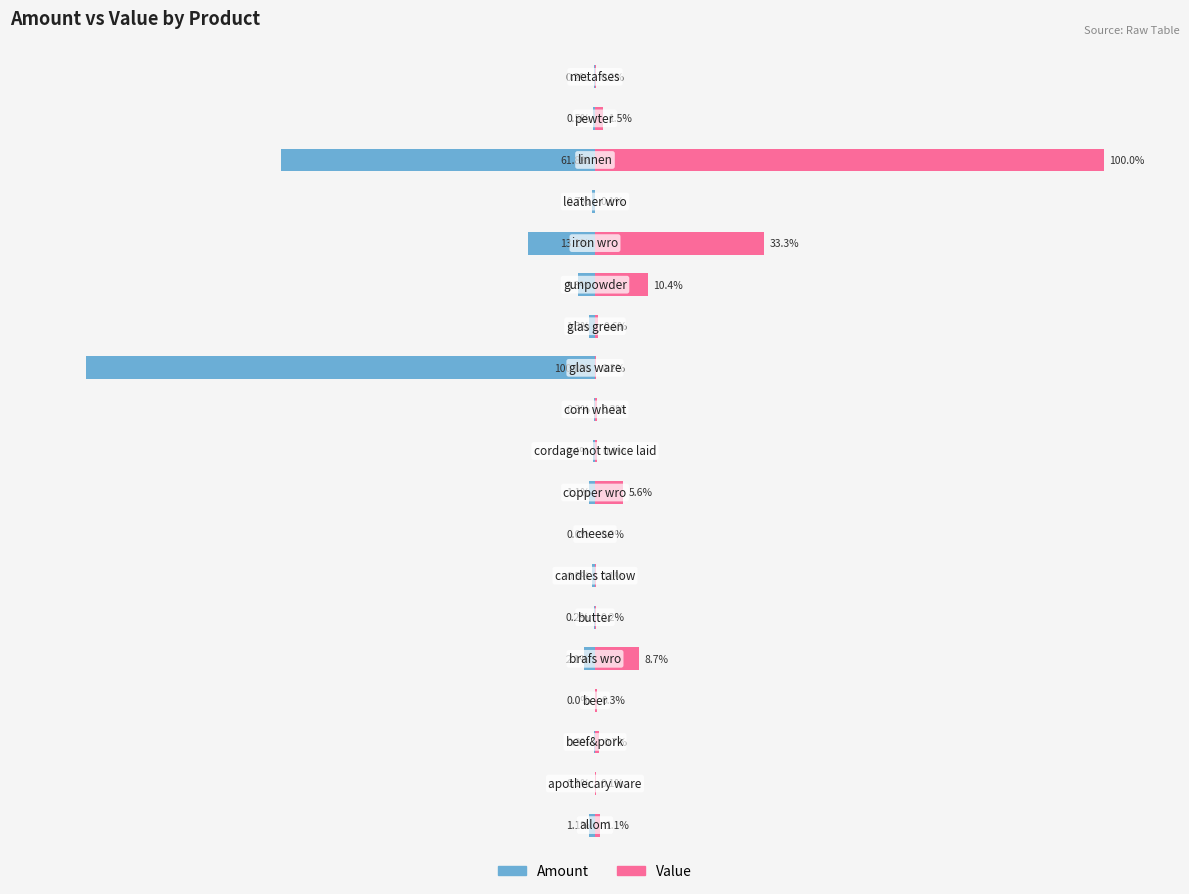

The value of Value at 7 is 0.1. True or false?

False